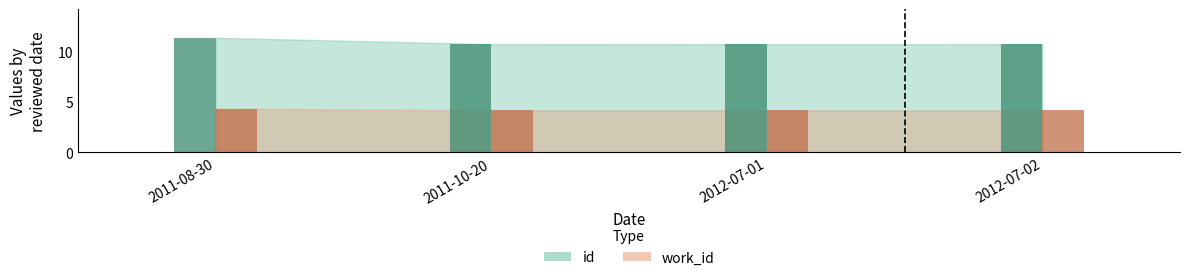

What is the sum of all work_id values?

16.8